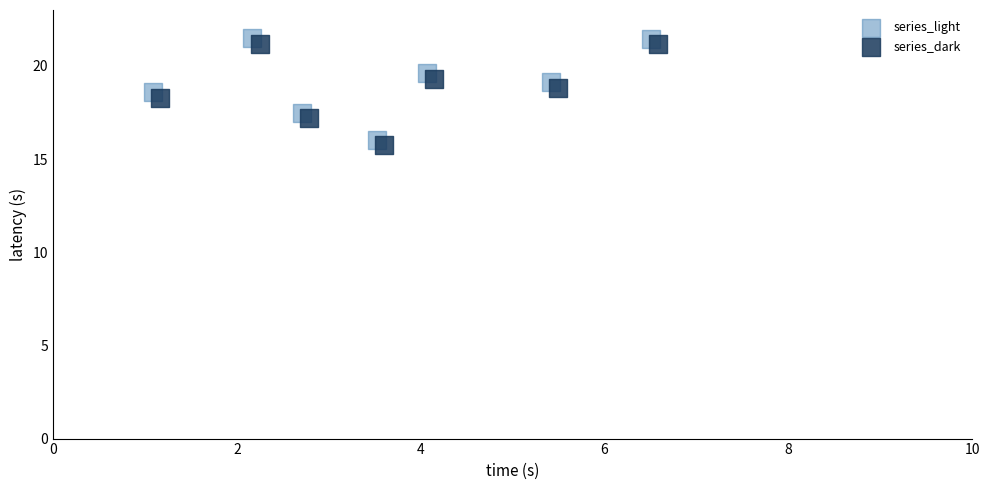

What are all the series names shown in the legend?

series_light, series_dark